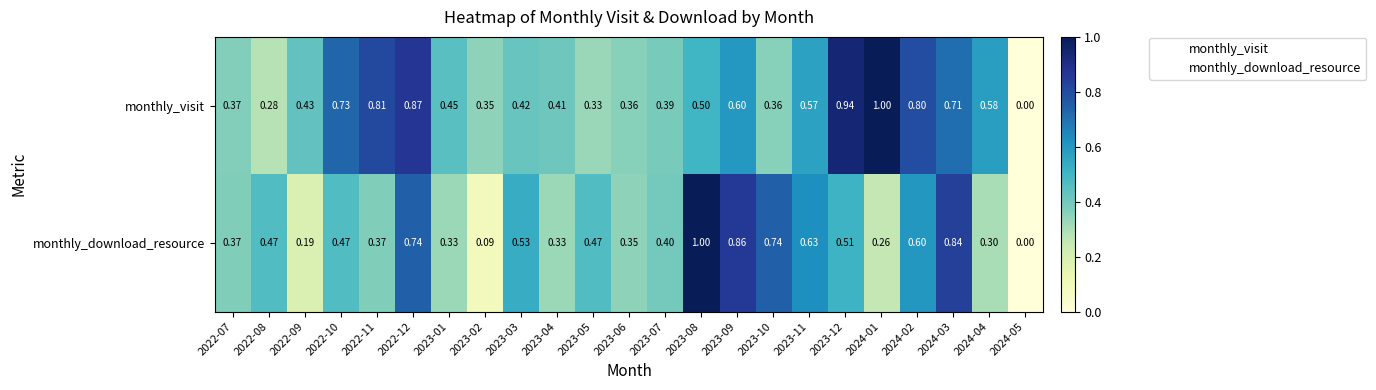

Between 2023-12 and 2024-04, which series saw the biggest shift?

monthly_visit